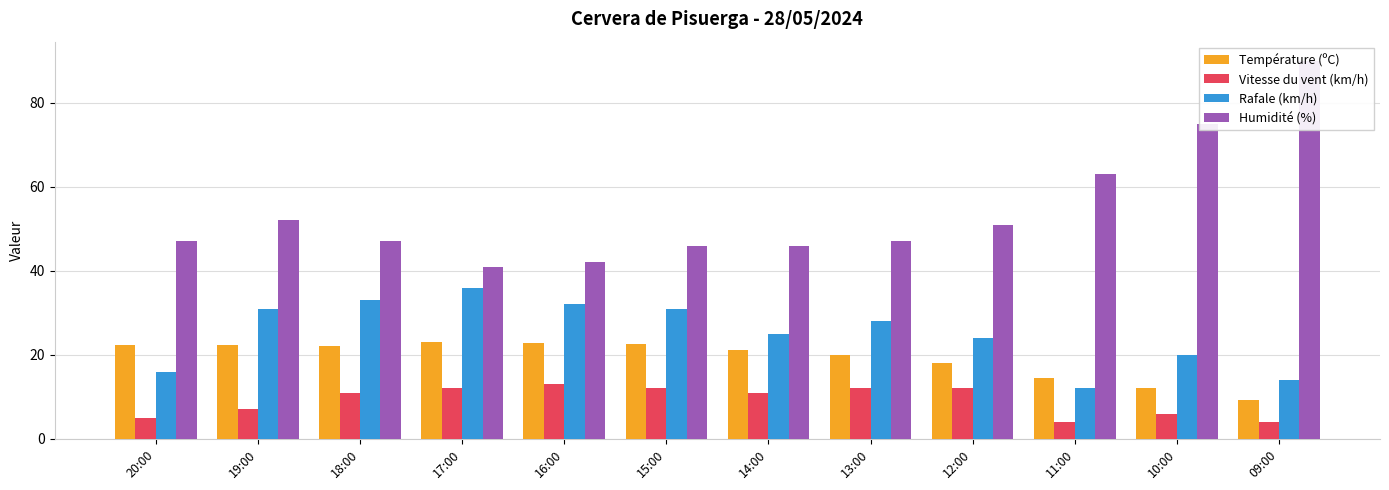

What is the label of the 7th bar from the right?

15:00